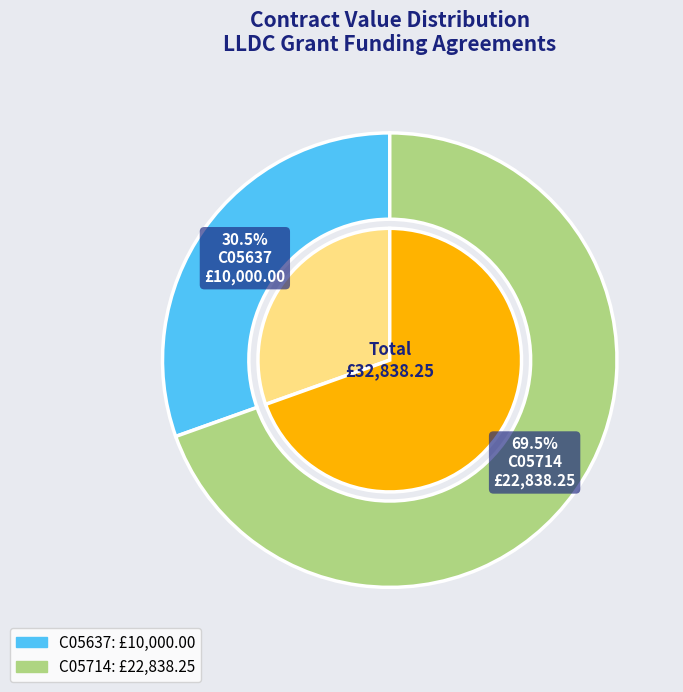

Does C05714 represent more than half of the total?

Yes